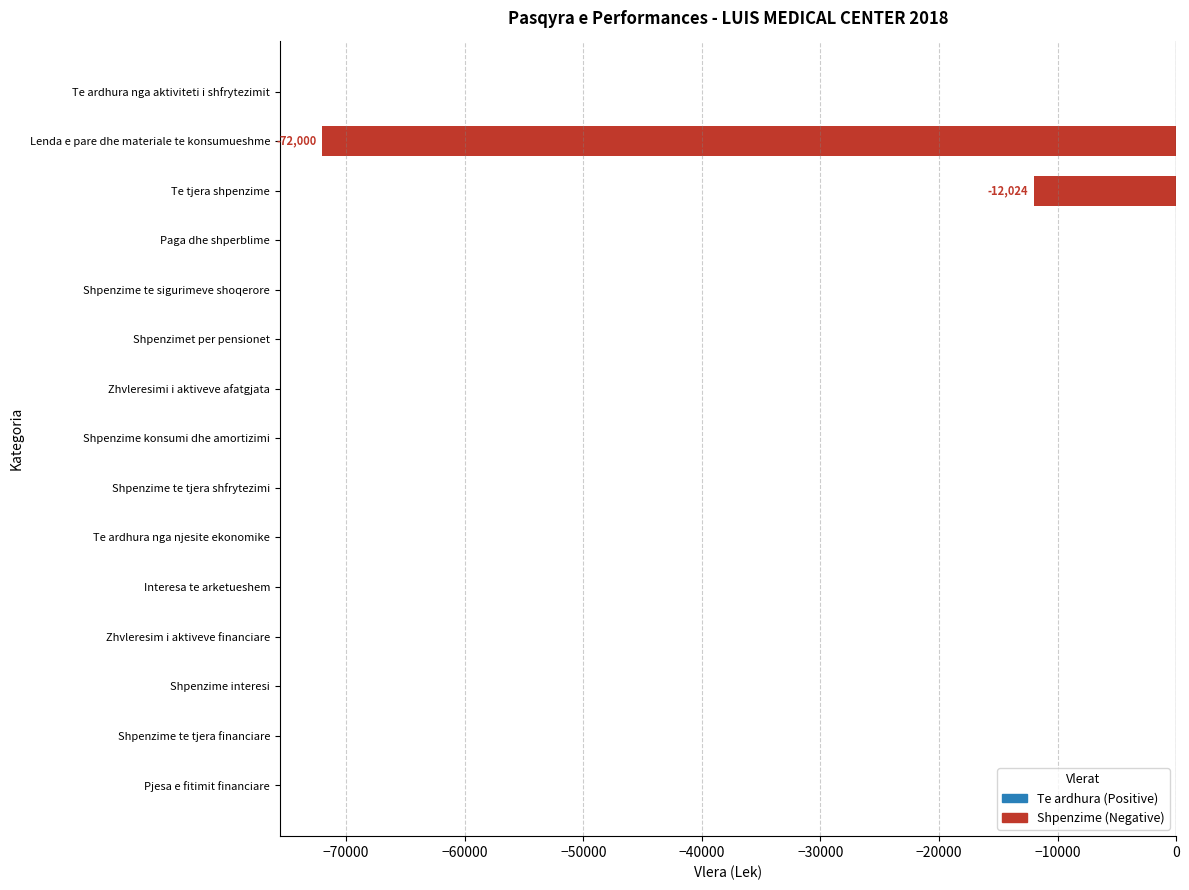

The chart shows a value of 0 at Shpenzime te tjera financiare. True or false?

True